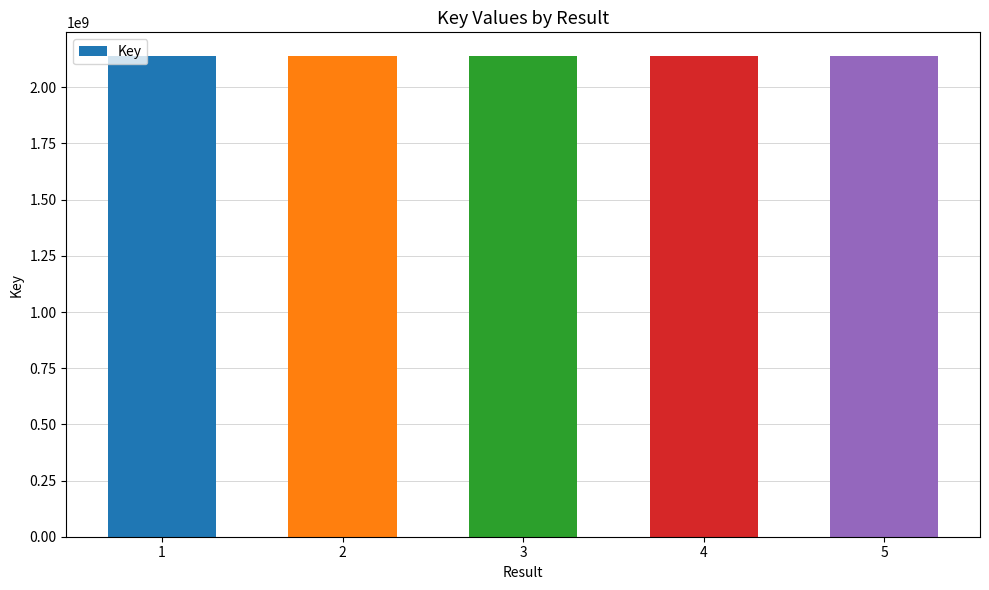

What is the change in value from 1 to 3?

-30